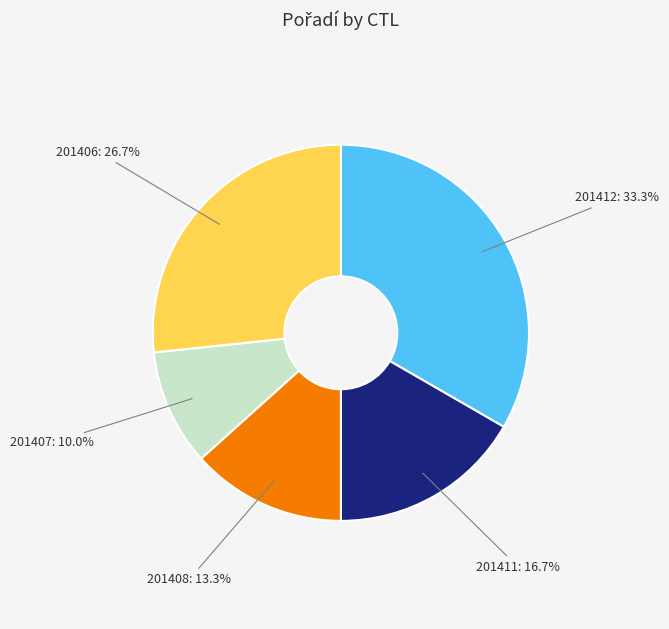

Combined, what portion of the pie is 201406 and 201408?

40.0%